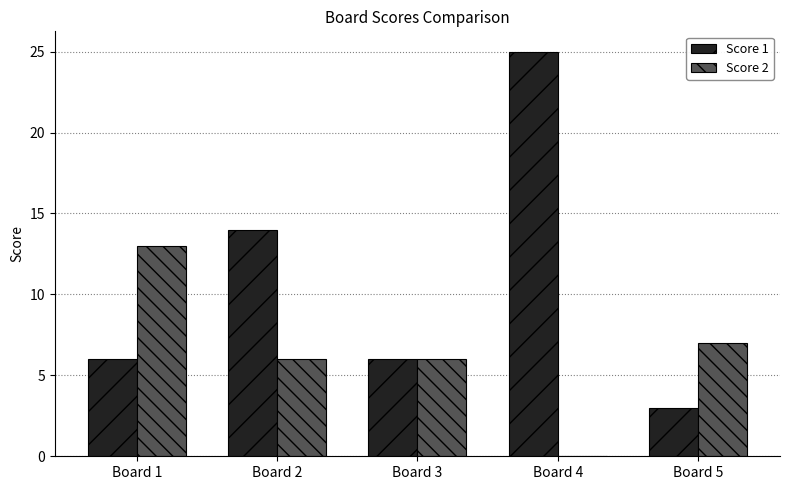

What is the maximum value for Score 1?

25